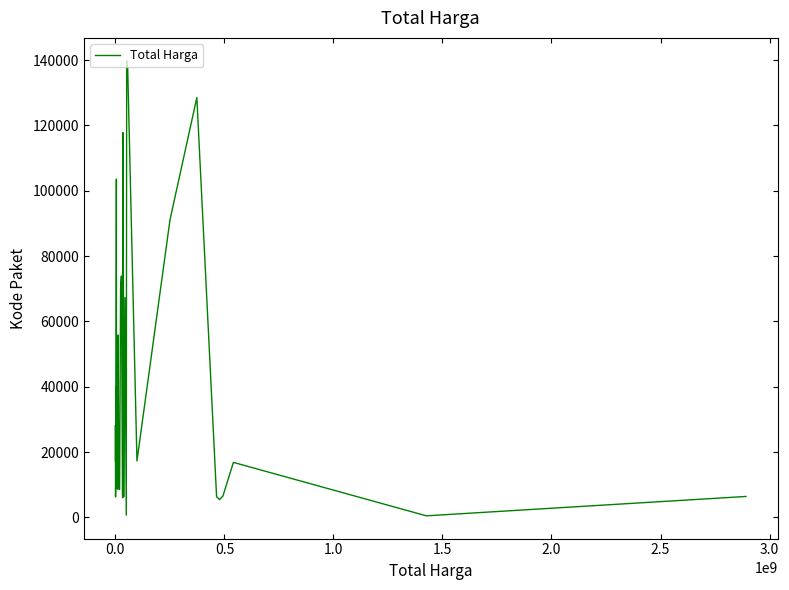

What is the difference between the maximum and minimum values?

139353